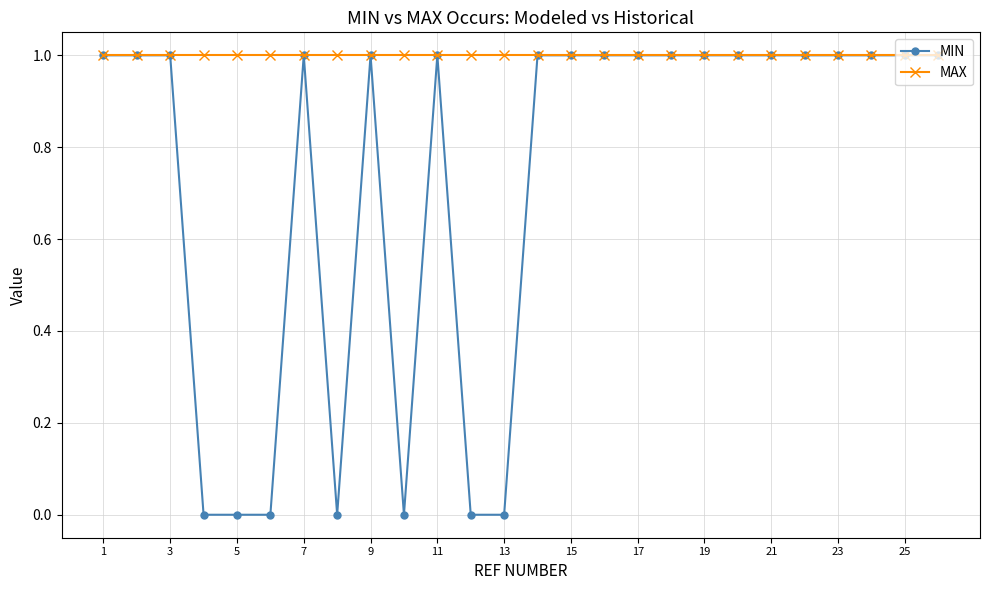

At how many categories does at least one series exceed 0?

26